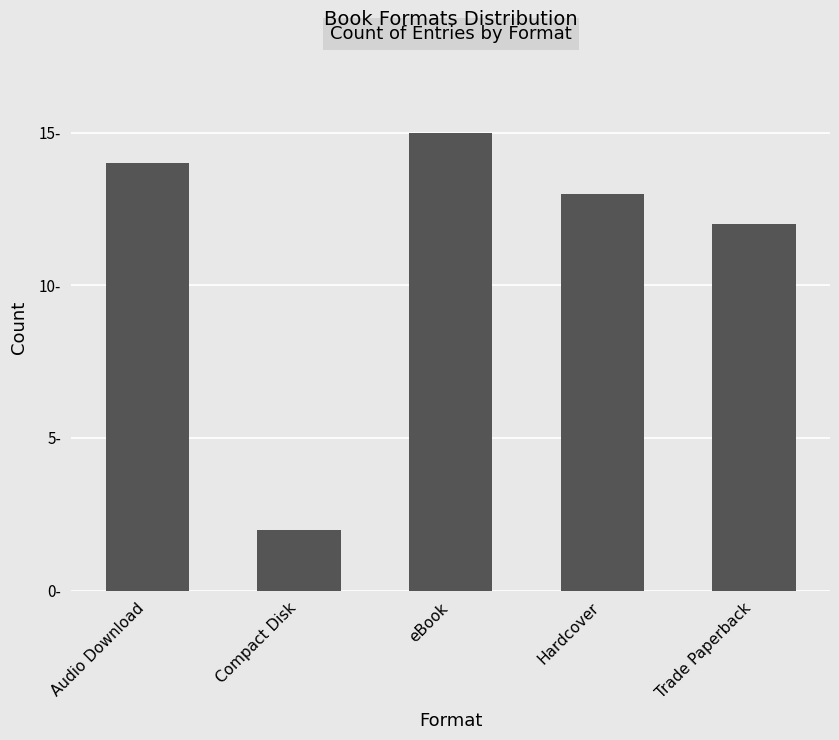

Reading left to right, extract all data points from this chart.

14	2	15	13	12